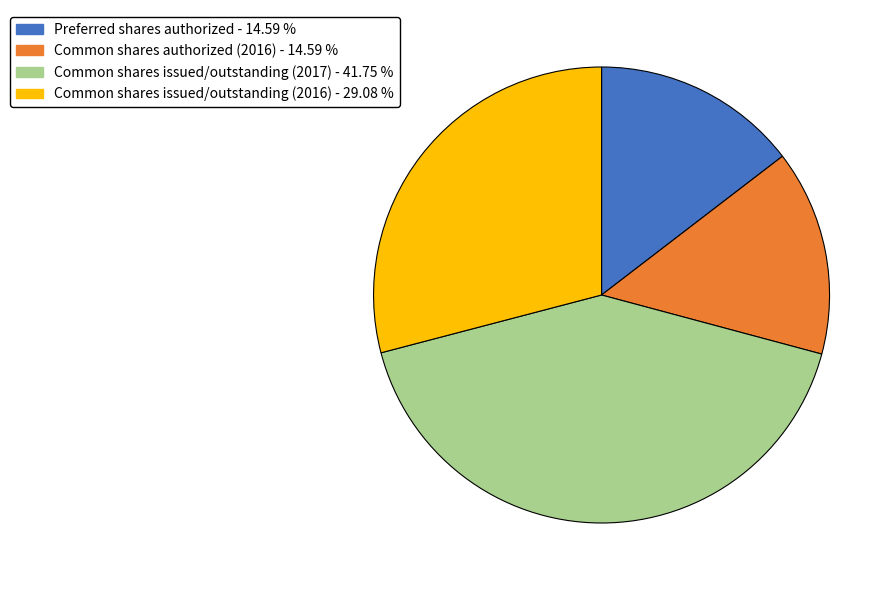

Approximately how many times larger is the value at Preferred shares authorized - 14.59 % compared to Common shares issued/outstanding (2016) - 29.08 %?

0.5